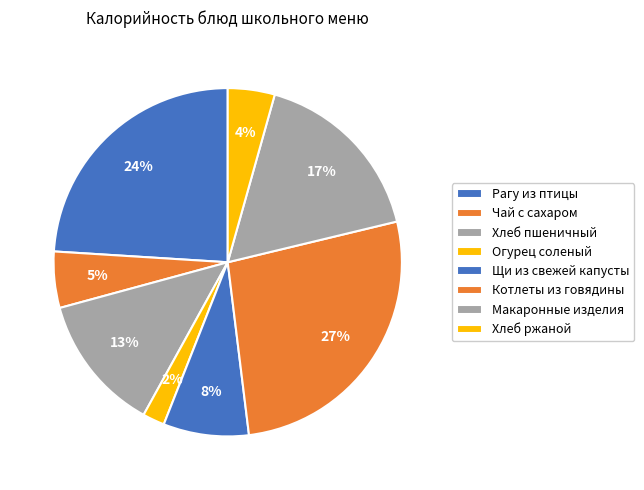

What percentage is the Хлеб ржаной slice, to the nearest percent?

4%